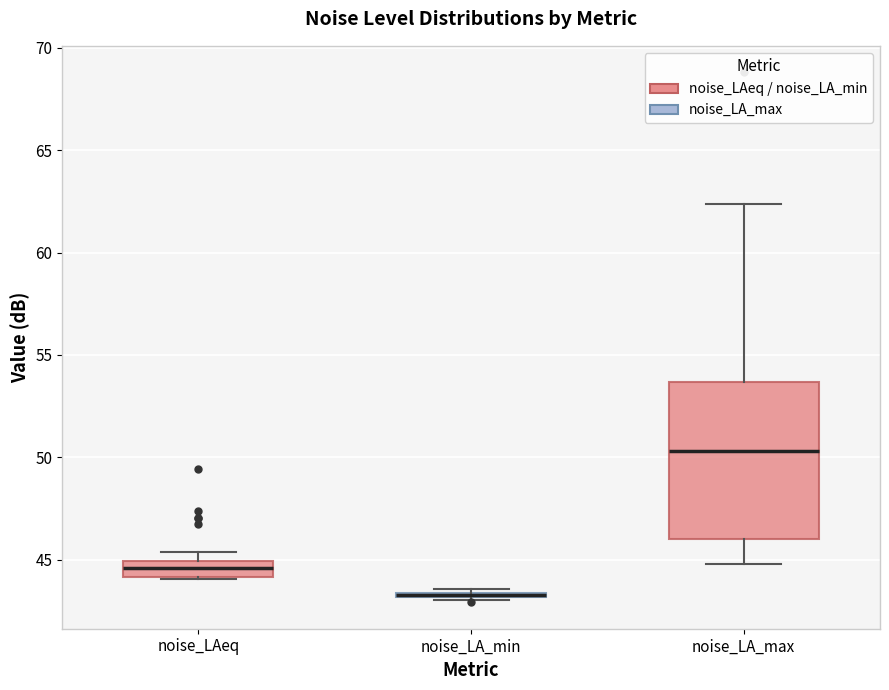

Where is the lower edge of the box for noise_LA_max on the y-axis? The values are not printed on the chart, so give them approximately, as read against the axis.

46.0